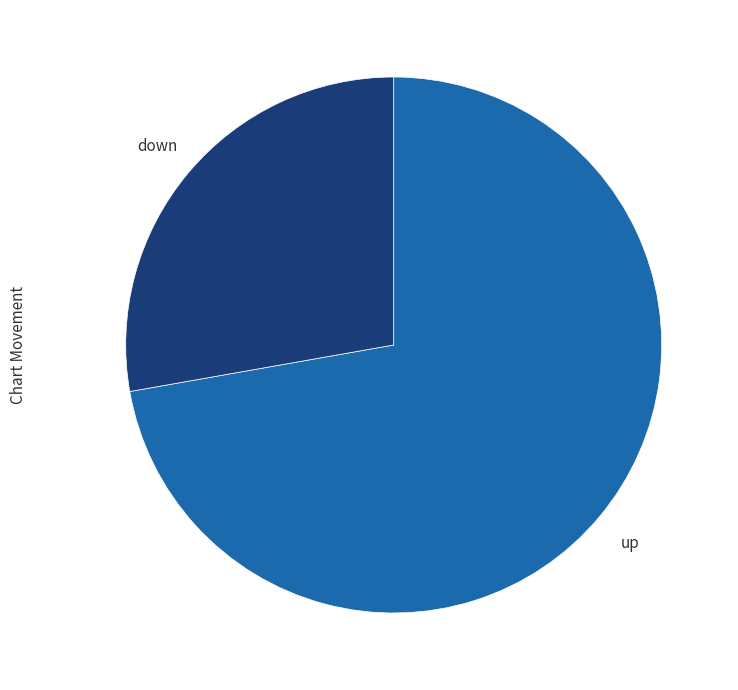

Count the number of slices in the pie.

2